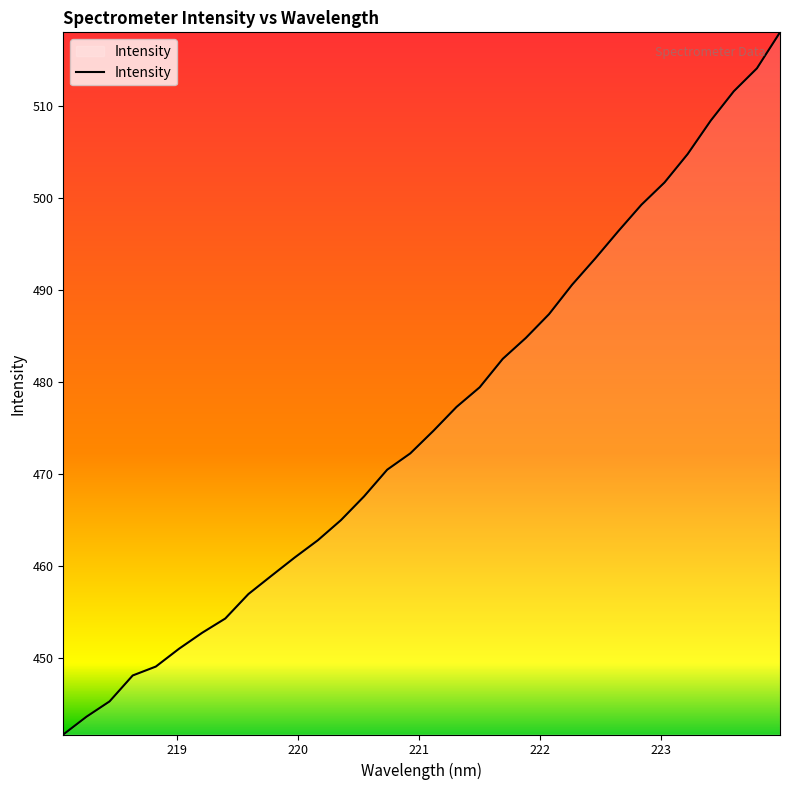

What is the greatest value displayed?

518.0